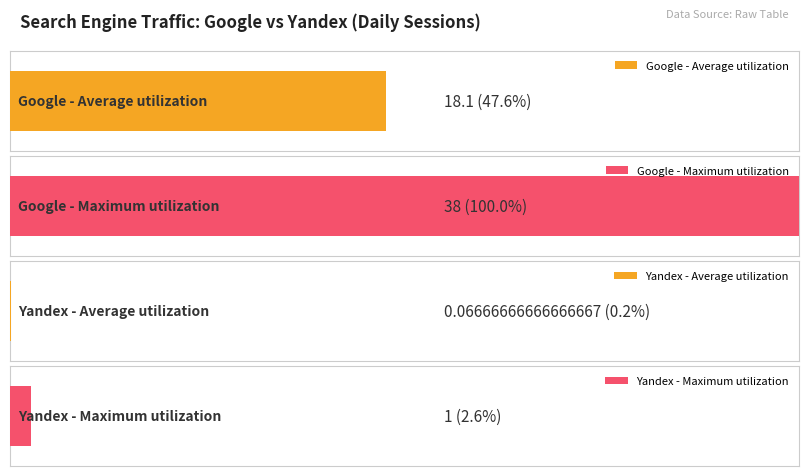

Are the bars grouped side by side (vs. stacked)?

Yes